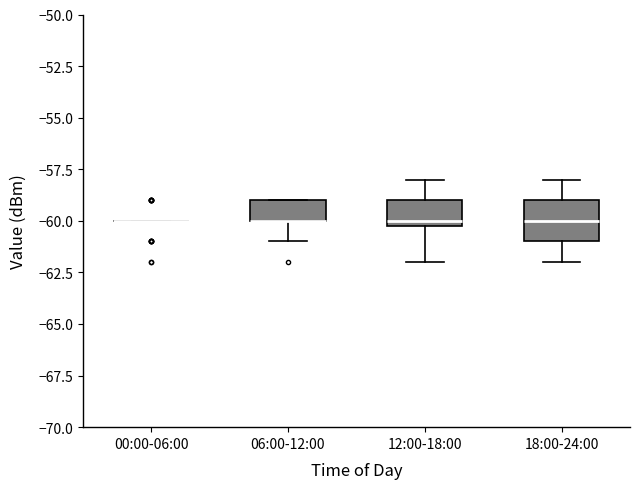

Reading left to right, transcribe this box plot: for each box, give where its median line is, the range the box spans, and where its two whiskers end, as read against the y-axis. The values are not printed on the chart, so give them approximately, as read against the axis.

00:00-06:00: box collapsed to a line at -60, whiskers -60 to -60
06:00-12:00: median -60 (drawn on the box's lower edge), box -60 to -59, whiskers -61 to -59
12:00-18:00: median -60 (just above the box's lower edge), box -60 to -59, whiskers -62 to -58
18:00-24:00: median -60, box -61 to -59, whiskers -62 to -58